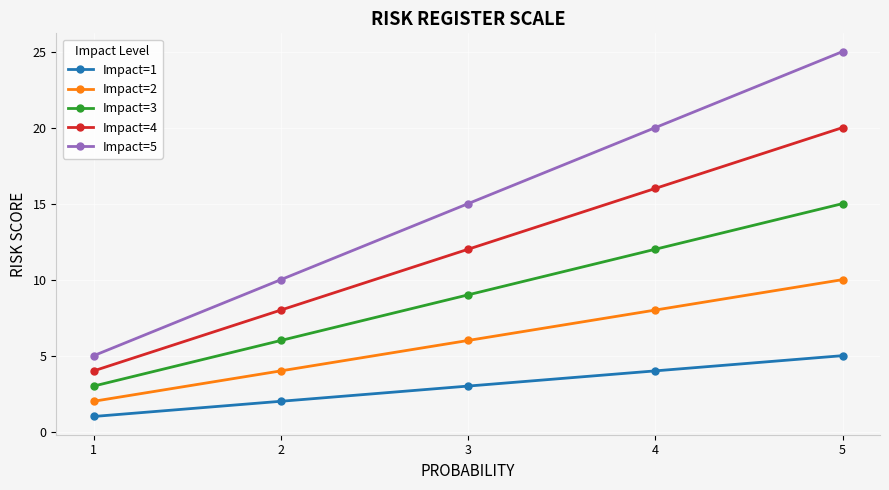

List the labels in order of Impact=4 value, smallest first.

1, 2, 3, 4, 5